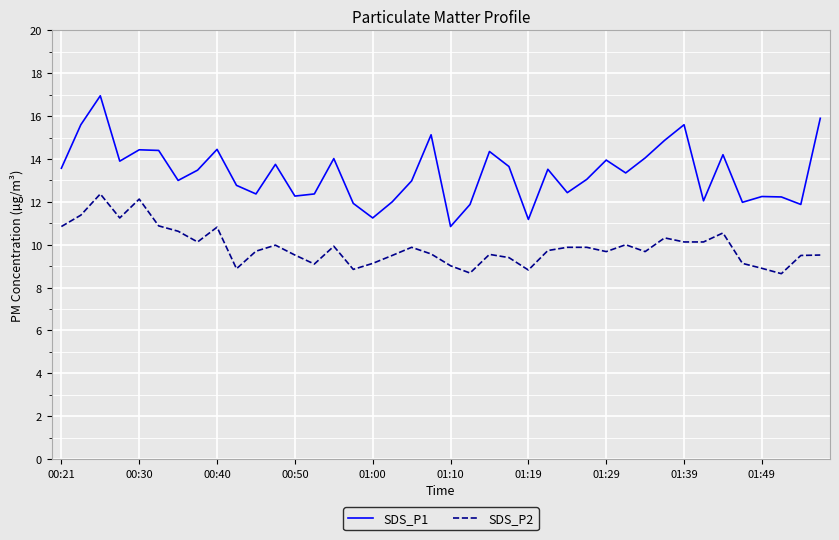

What is the smallest value displayed?

8.7